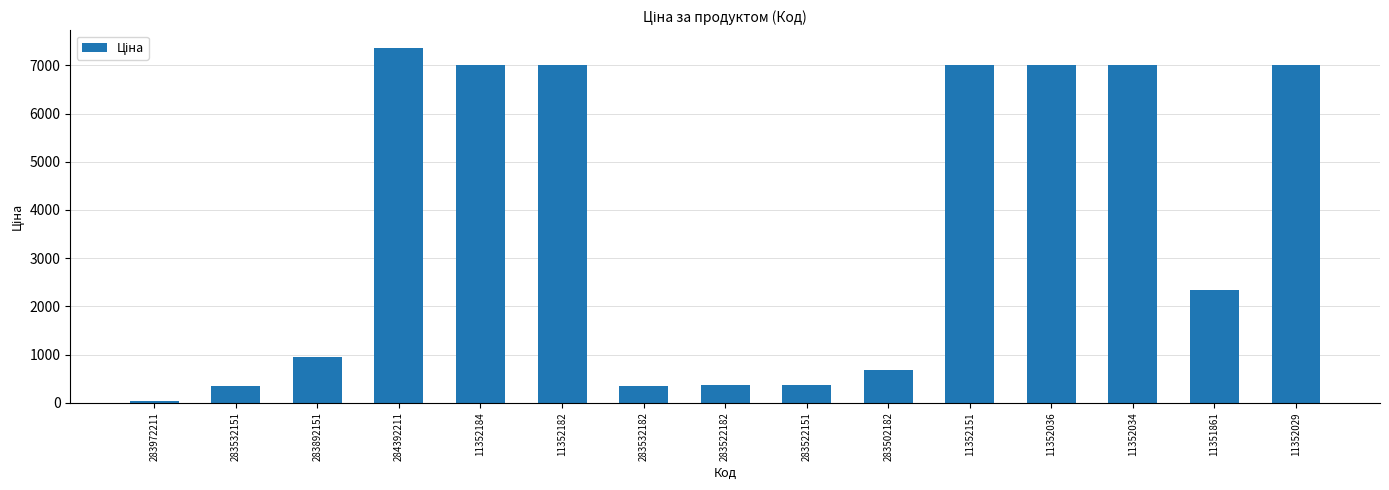

What is the maximum value shown in the chart?

7360.2